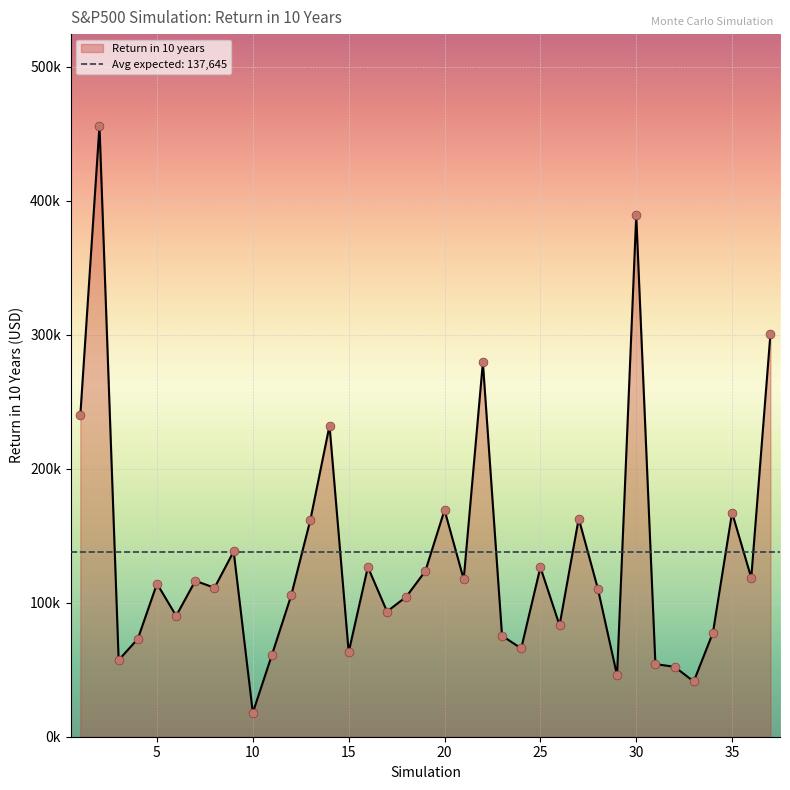

Between 37 and 31, which is larger?

37